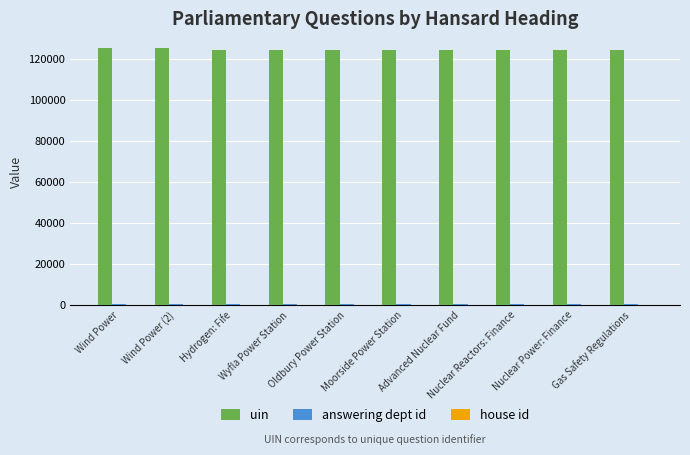

What is the sum of all uin values?

1244536